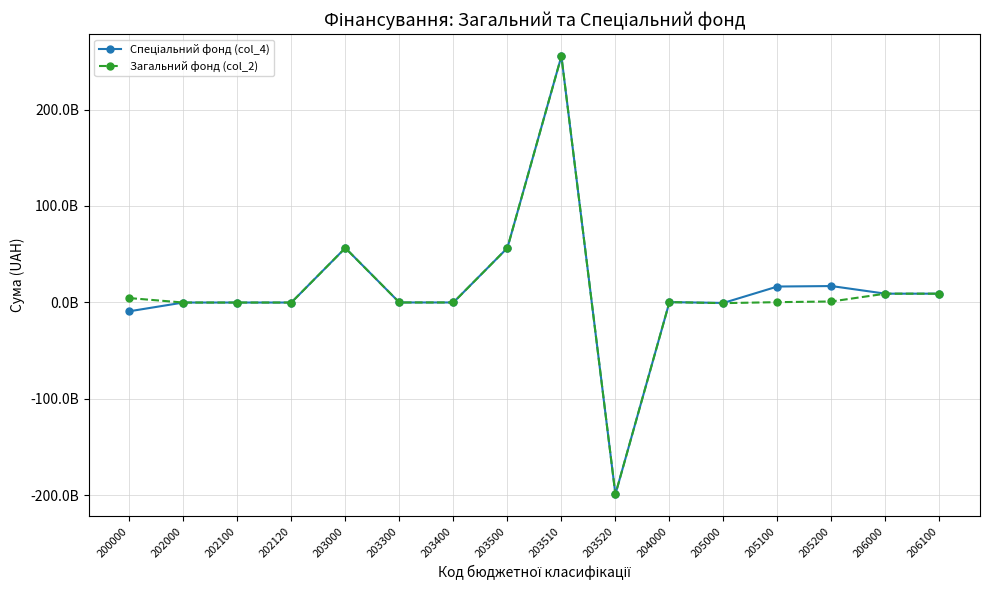

At 203300, list the series in order from smallest to largest.

Спеціальний фонд (col_4), Загальний фонд (col_2)